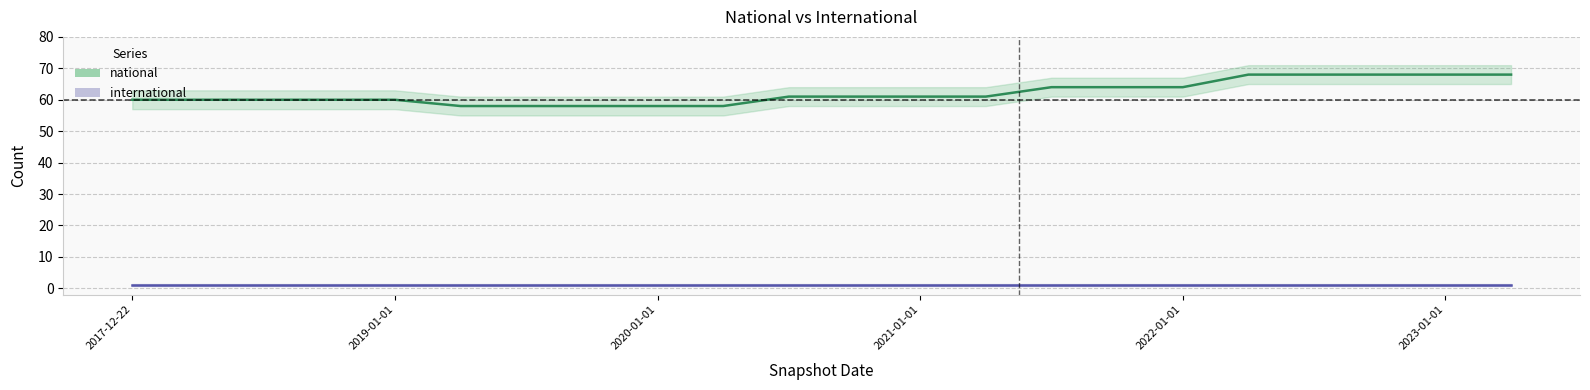

Read the national value at 6, to the nearest 5.

60